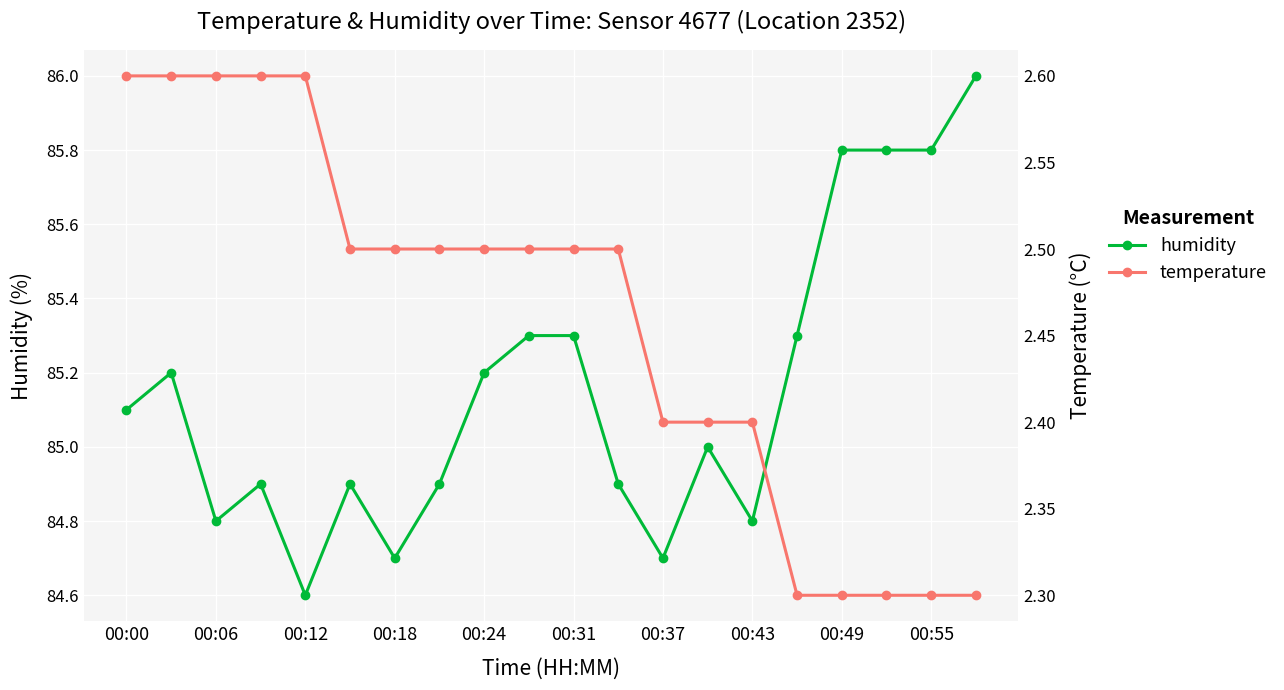

Does the chart display data point markers on the line(s)?

Yes